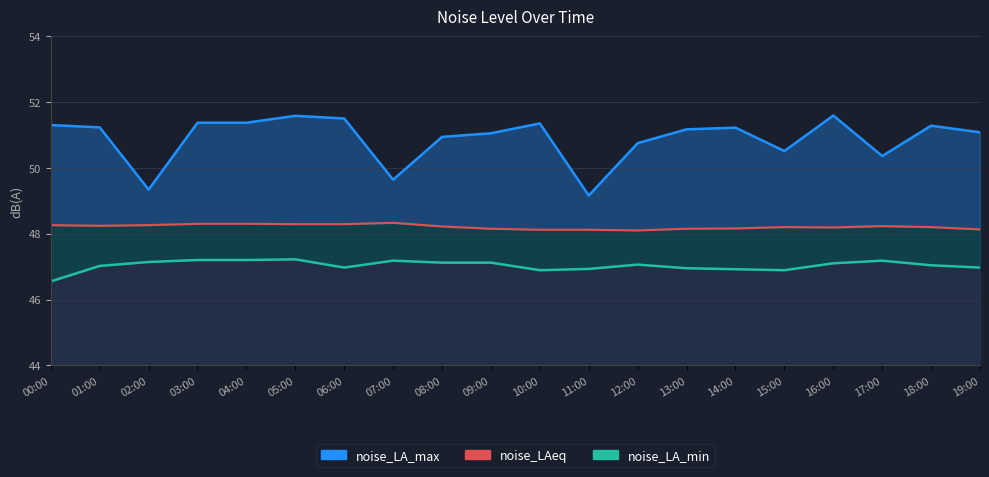

At which category does noise_LA_min reach its first local peak?

05:00